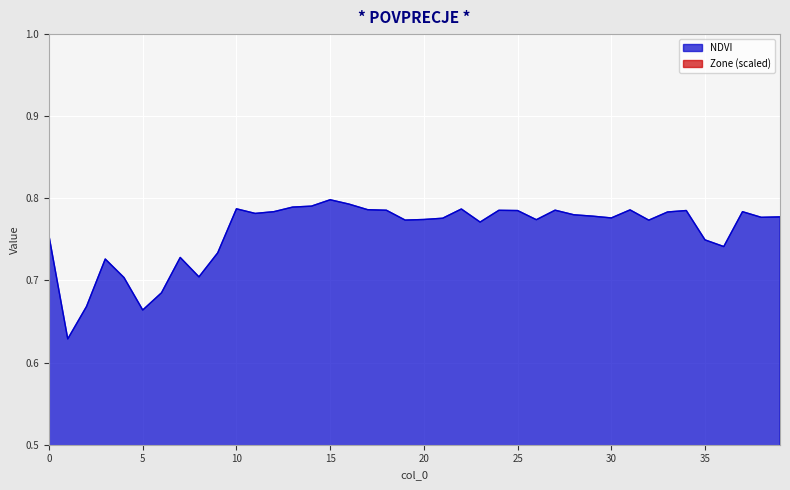

At which label is NDVI closest to 0?

1